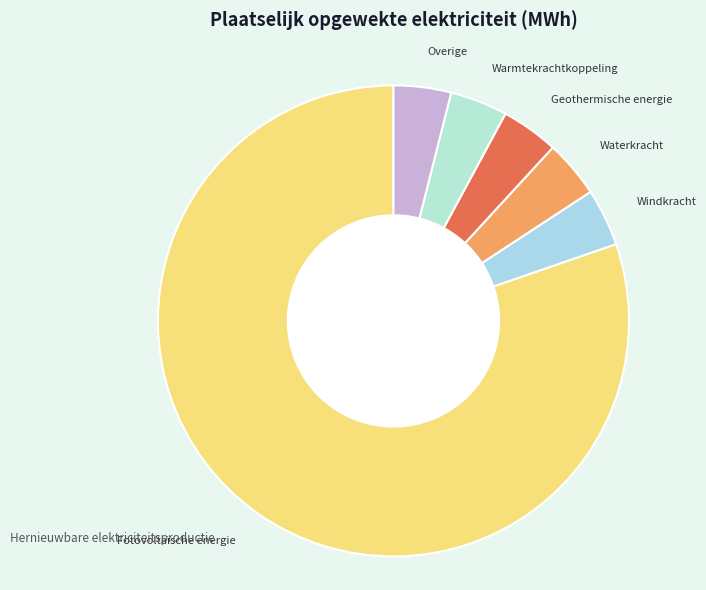

What is the majority slice?

Fotovoltaïsche energie